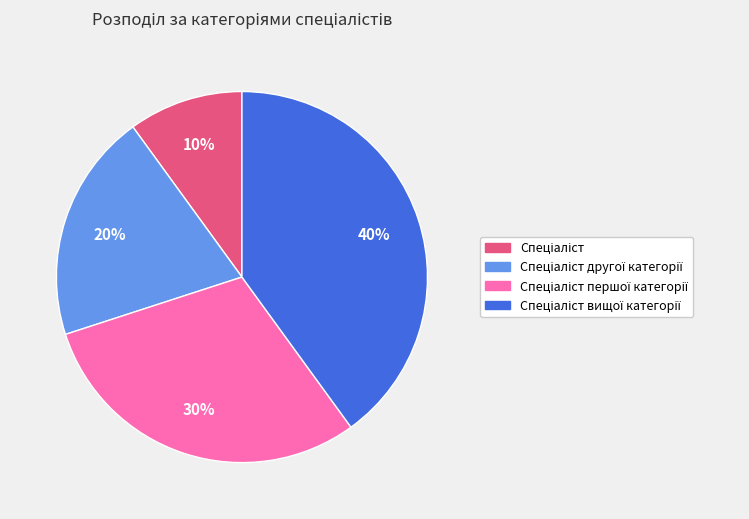

To the nearest percent, what is the difference between the largest and smallest slice percentages?

30%